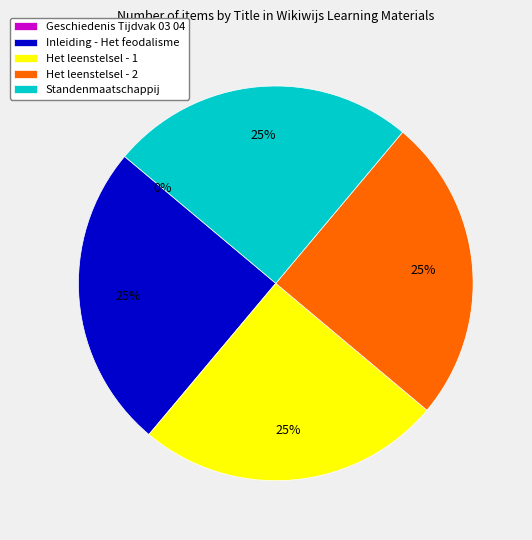

To the nearest percent, what is the average slice percentage?

20%